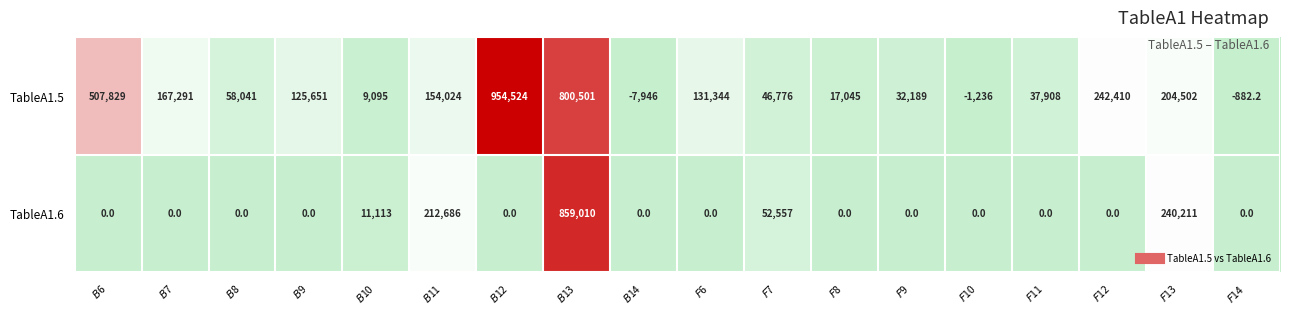

How many negative values does the TableA1.5 series have?

3